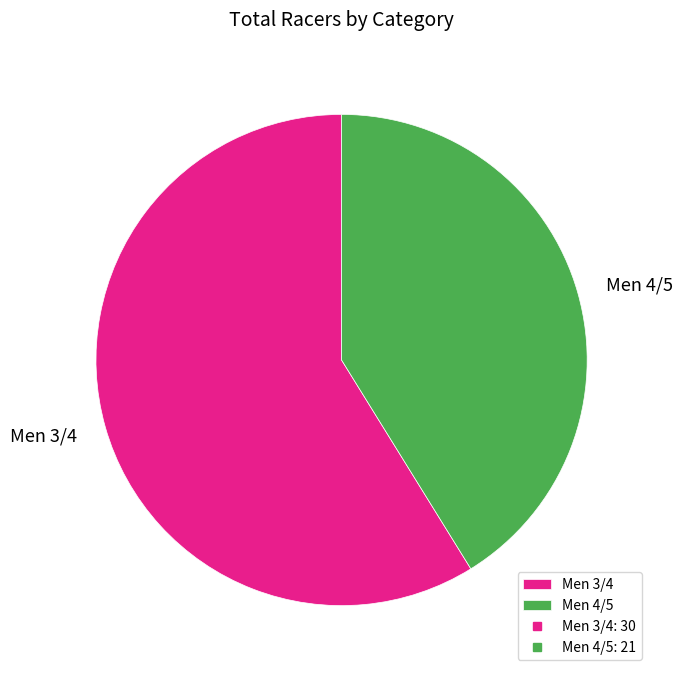

Rank the categories by value from lowest to highest.

Men 4/5, Men 3/4